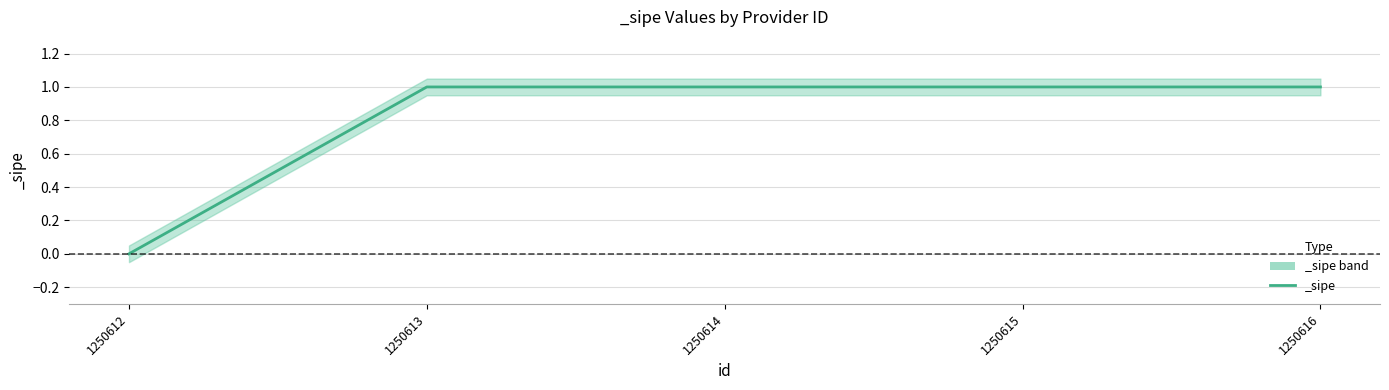

Is this an area chart (filled region under the line)?

No